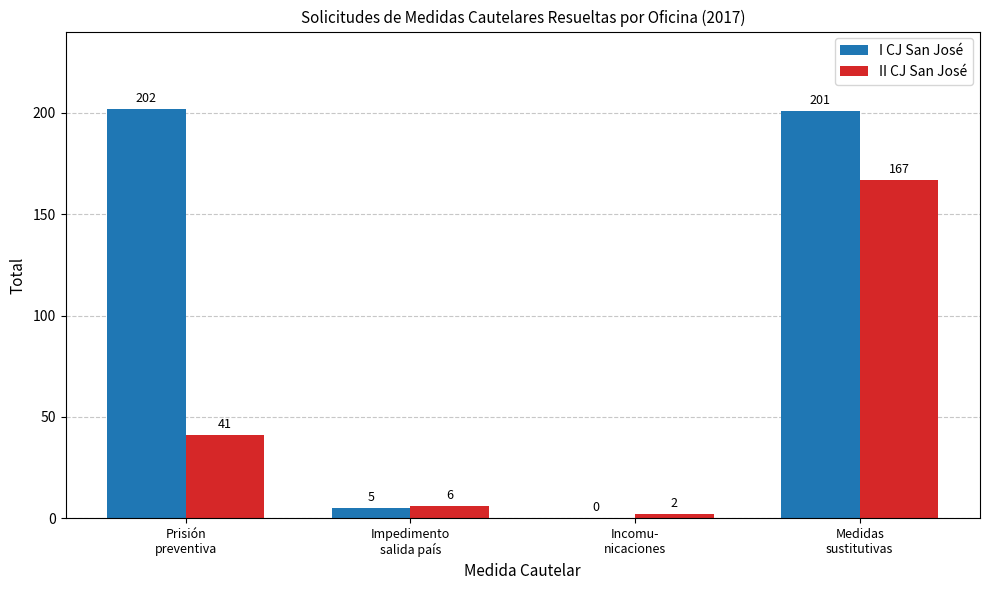

Which category has the highest value in the II CJ San José series?

Medidas
sustitutivas